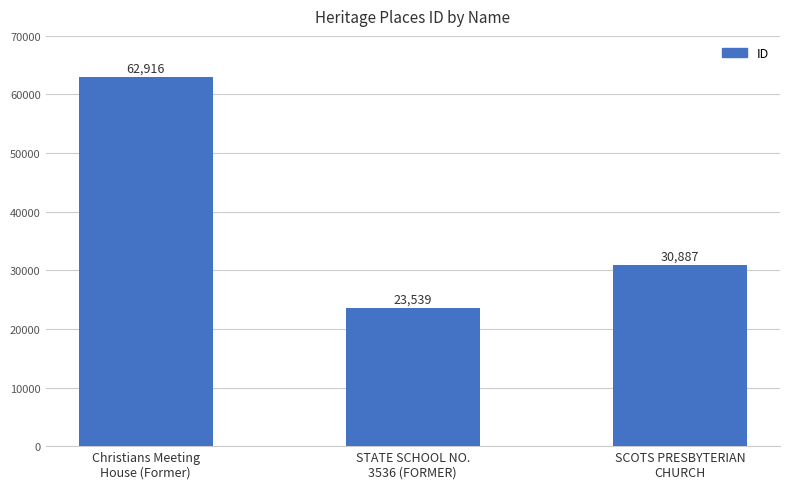

What is the difference between the maximum and minimum values?

39377